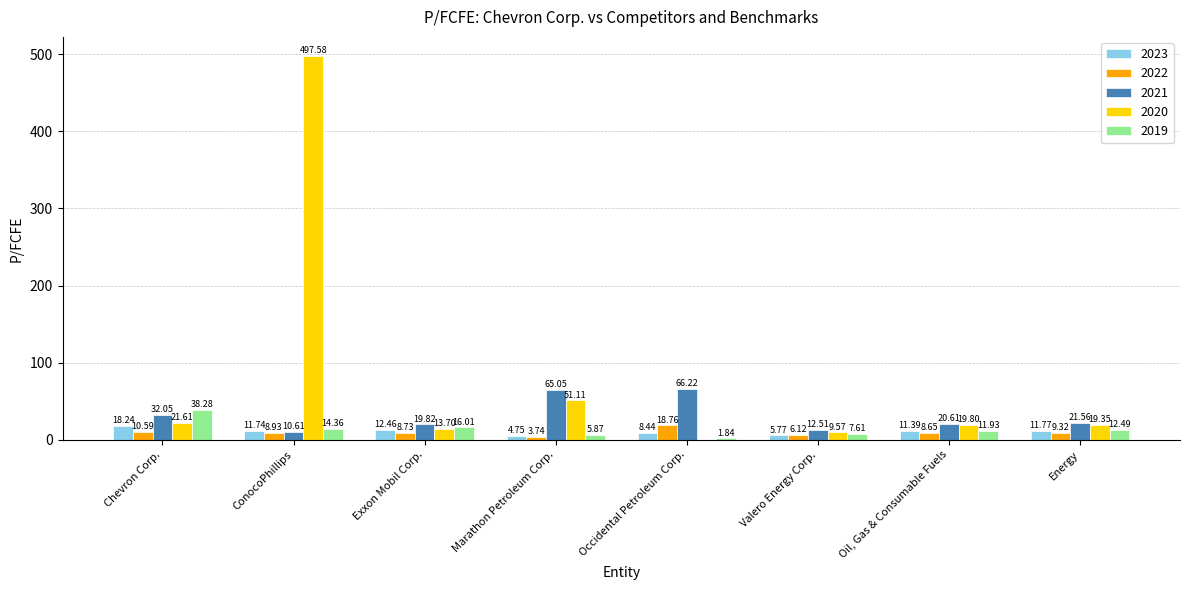

Count the number of data series in this chart.

5